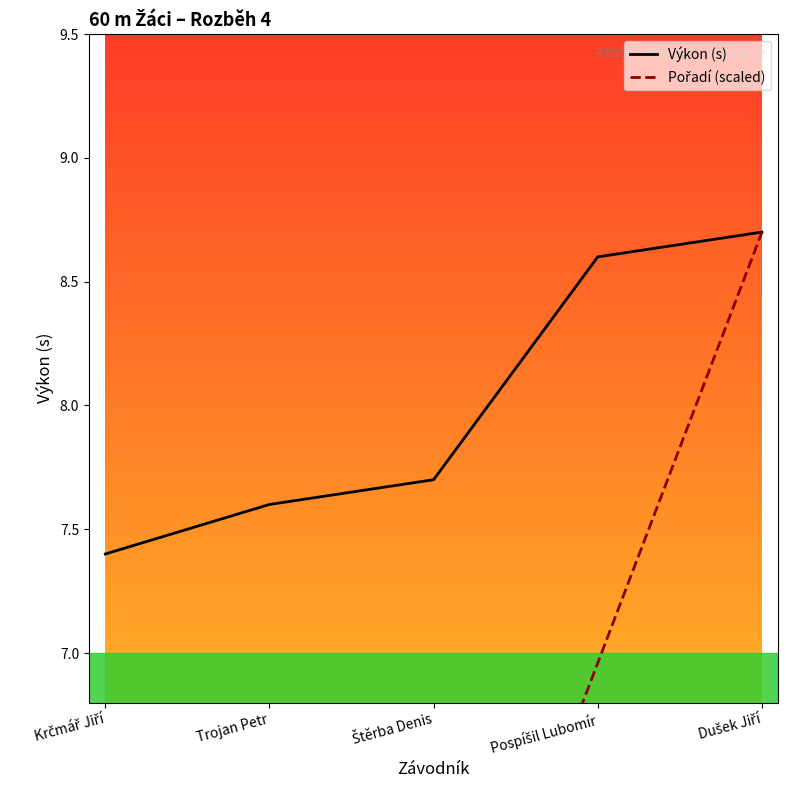

Rank the series by their maximum value, from lowest to highest.

Výkon (s), Pořadí (scaled)